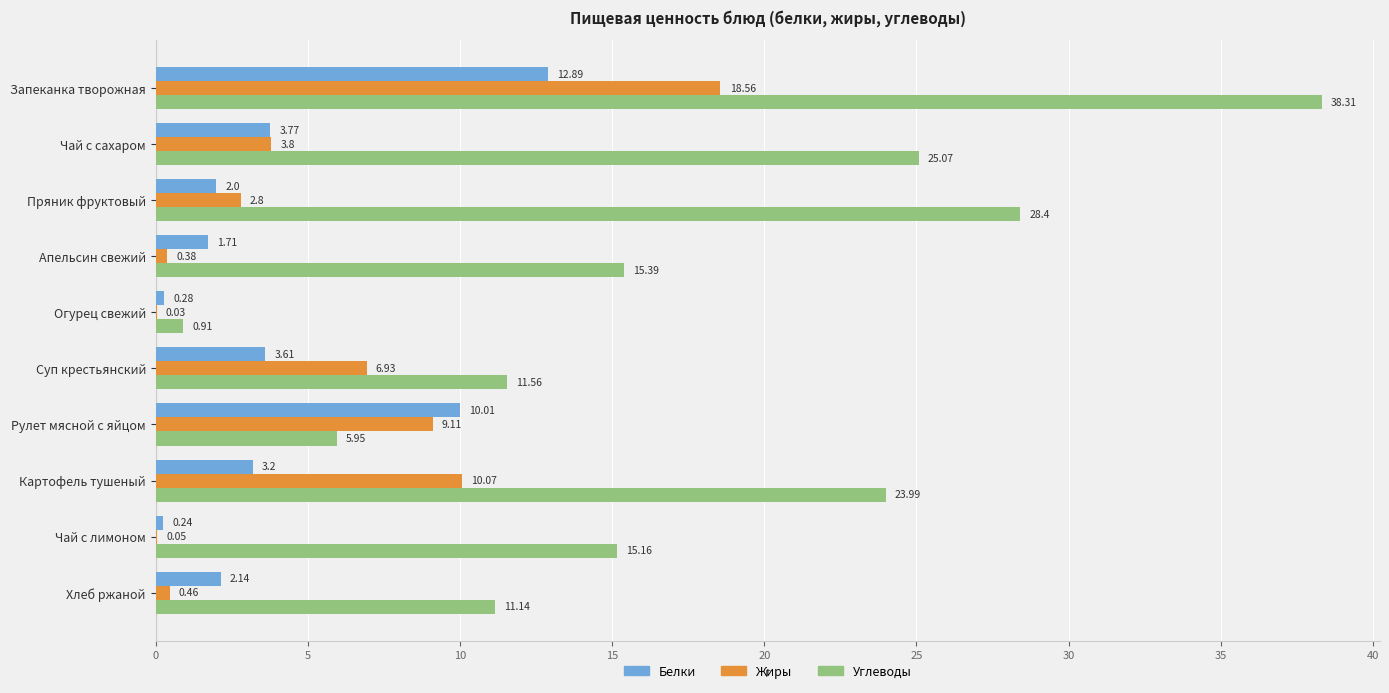

What is the greatest value displayed?

38.3